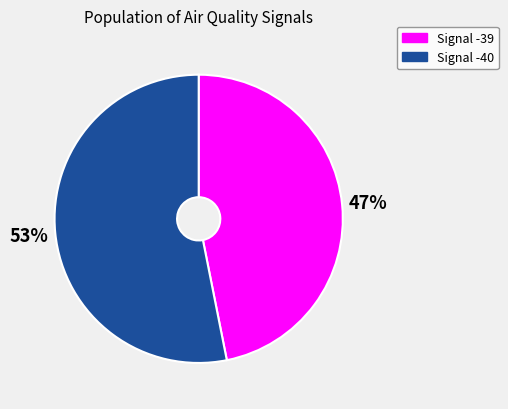

Combined, do Signal -39 and Signal -40 account for over 50%?

Yes